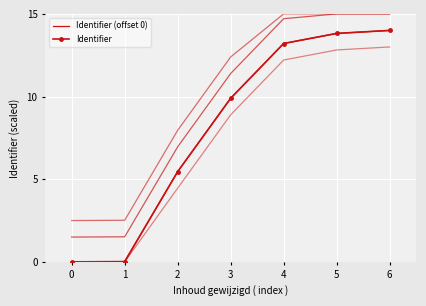

Reading left to right, what are all the values shown in this chart?

Identifier (offset 0): 0.0	0.0	5.5	9.9	13.2	13.8	14.0
Identifier: 0.0	0.0	5.5	9.9	13.2	13.8	14.0